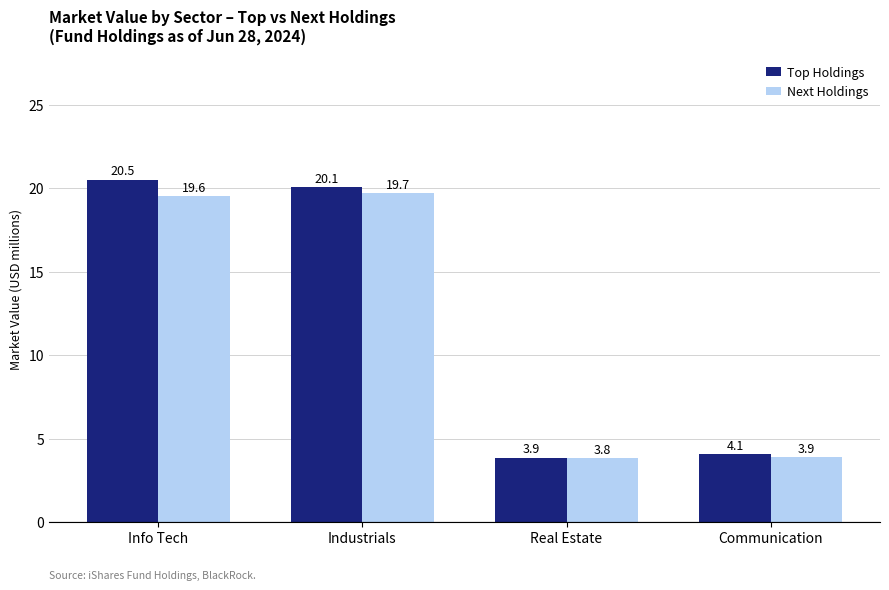

What is the sum of all Next Holdings values?

47.0